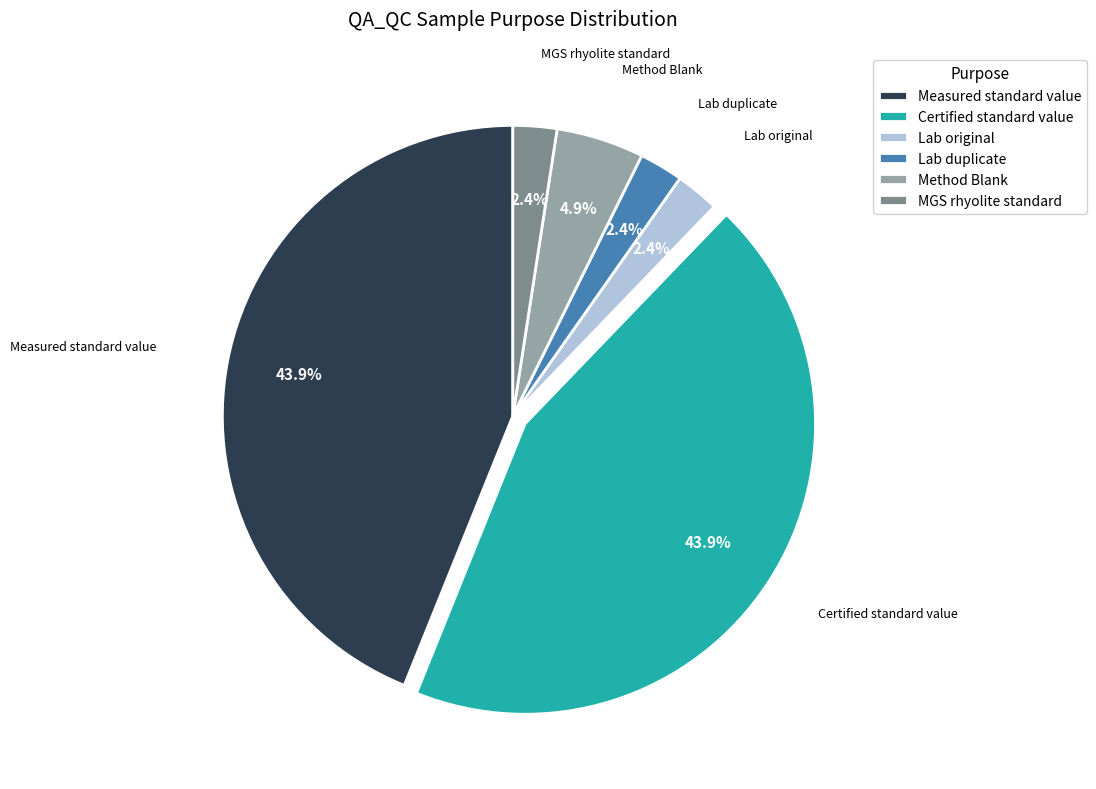

The Method Blank slice represents 5% of the pie. True or false?

True